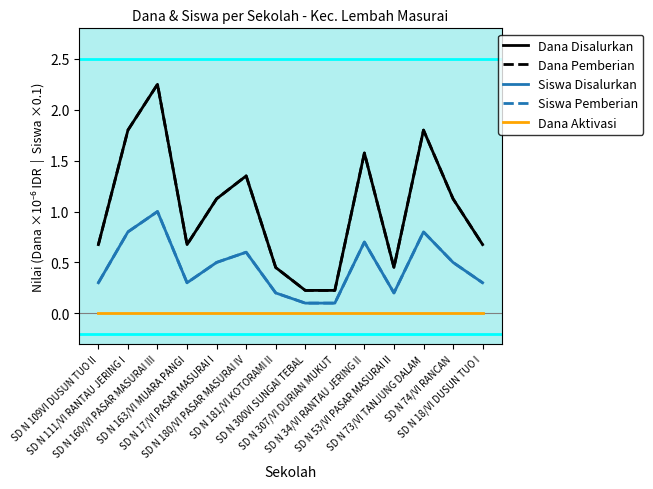

True or false: Dana Disalurkan has more than 0 points higher than both neighbors.

True